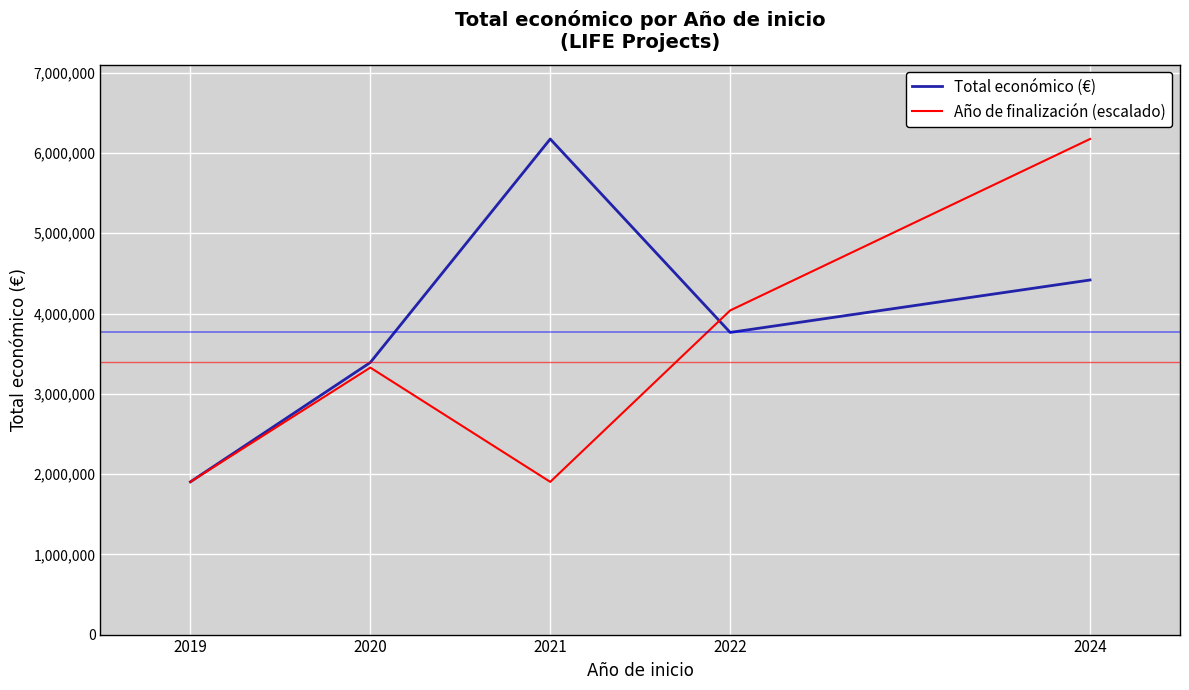

The value of Año de finalización (escalado) at 2020 is 1962686.6. True or false?

False